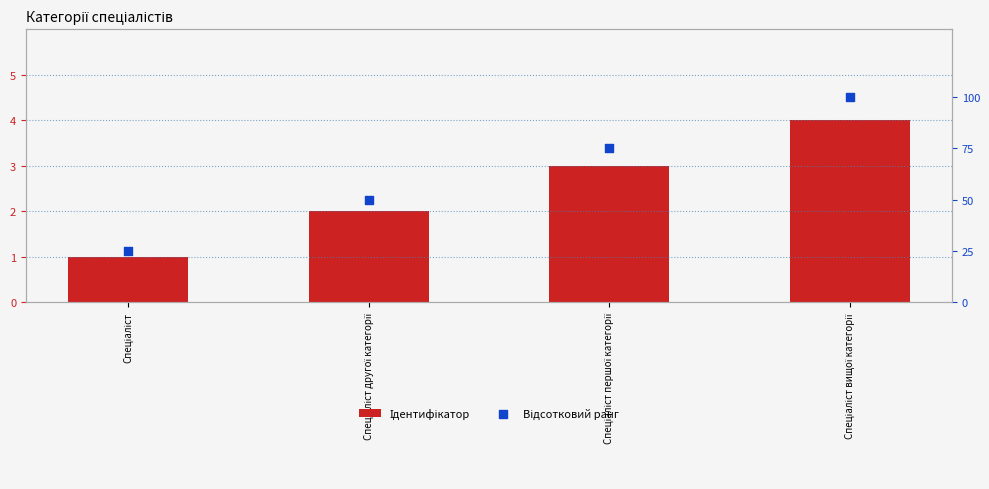

What is the total value across all series at Спеціаліст другої категорії?

52